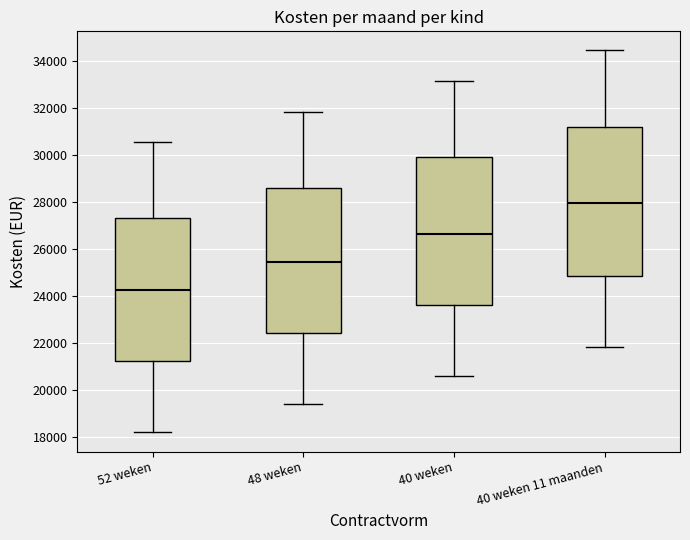

Which box has the lowest median line?

52 weken